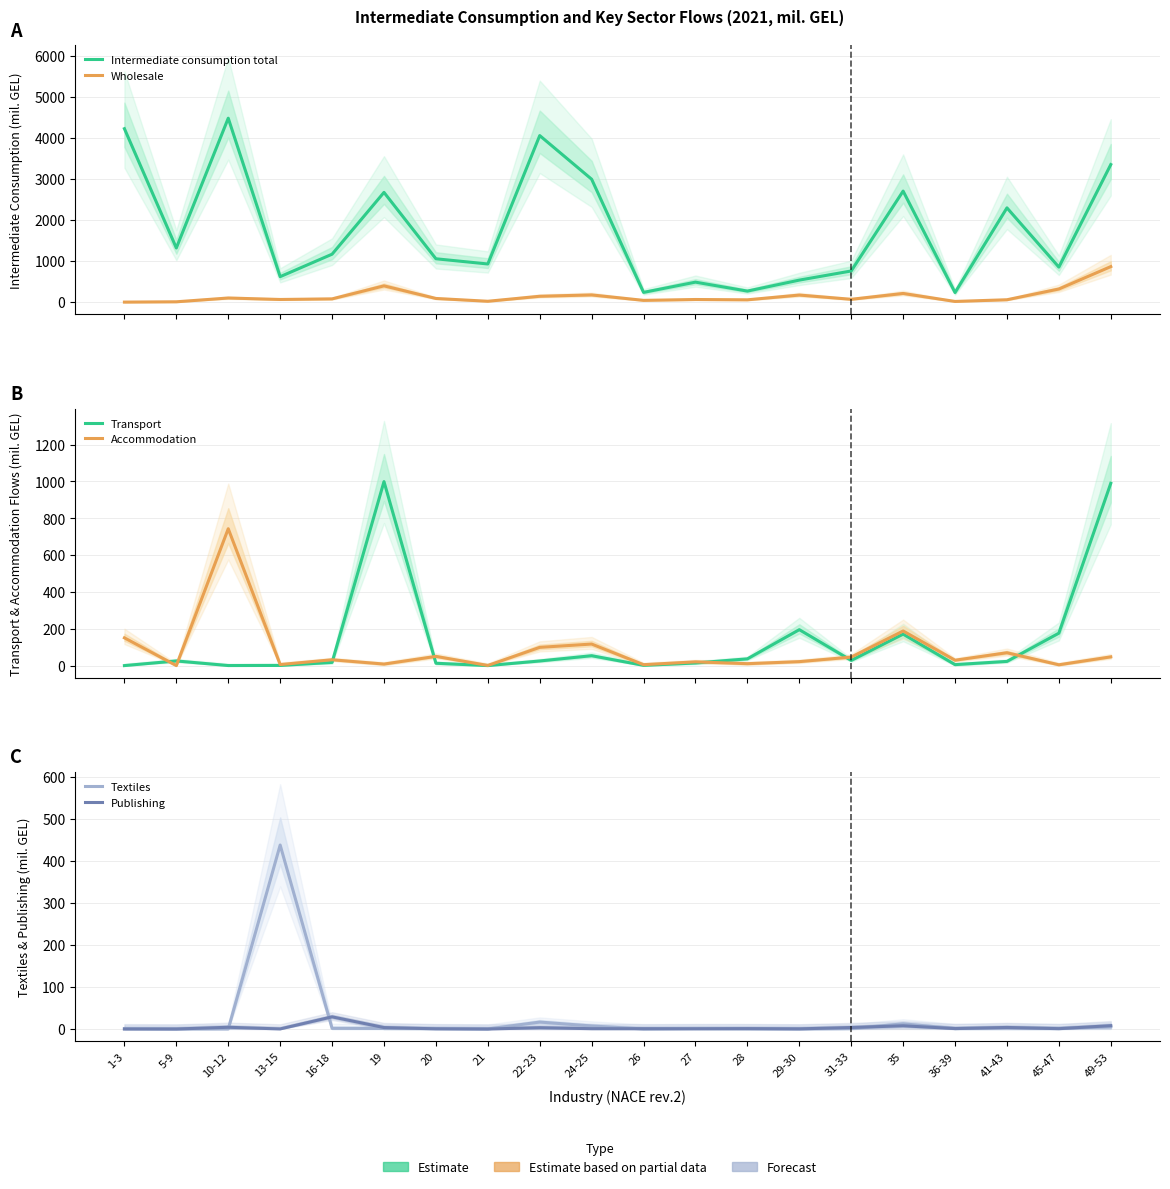

Between 16-18 and 28, which is larger?

16-18